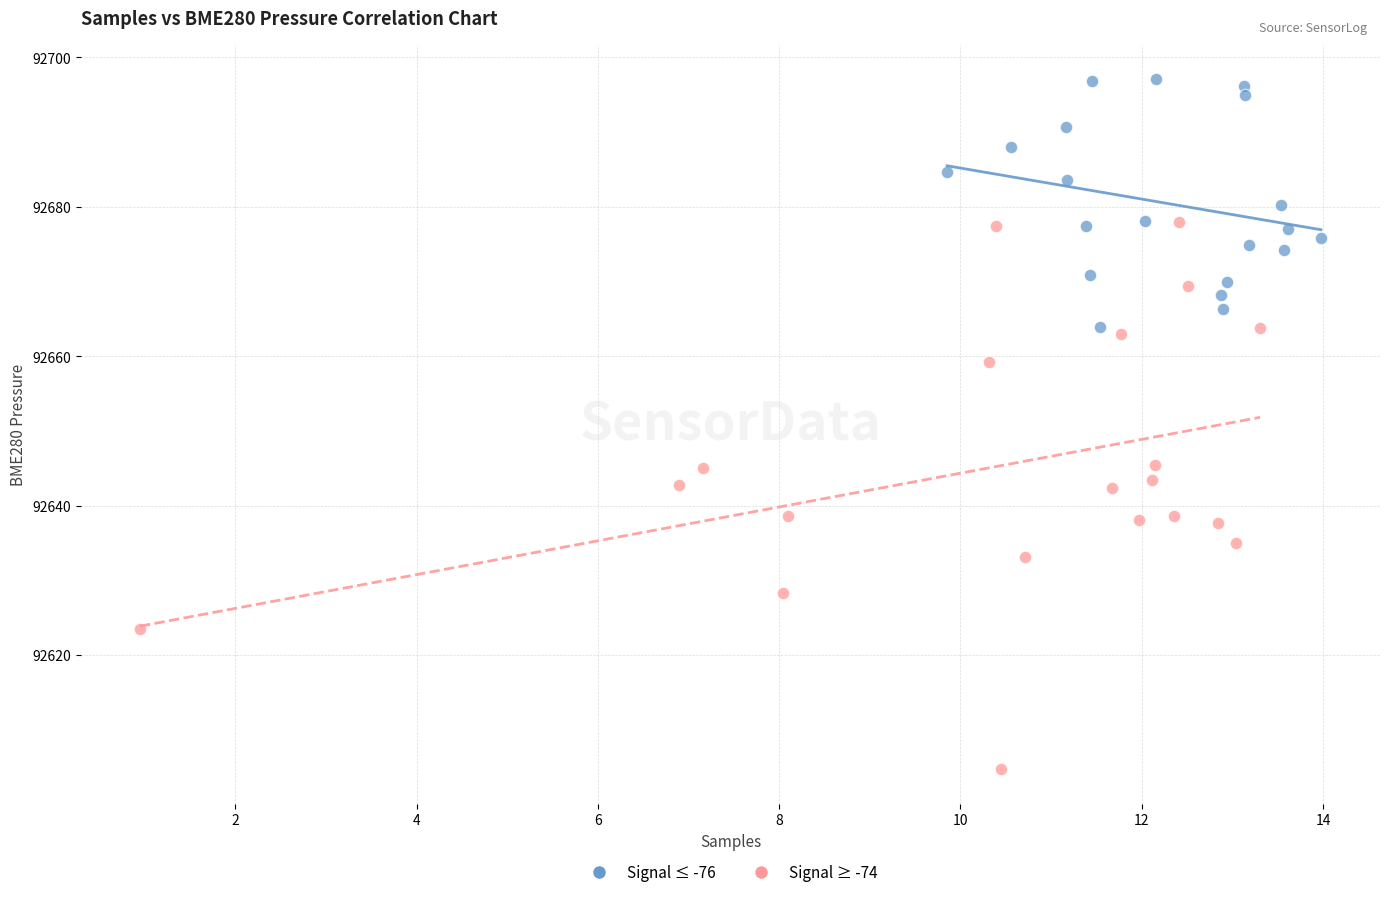

Which series reaches the minimum Y coordinate?

Signal ≥ -74